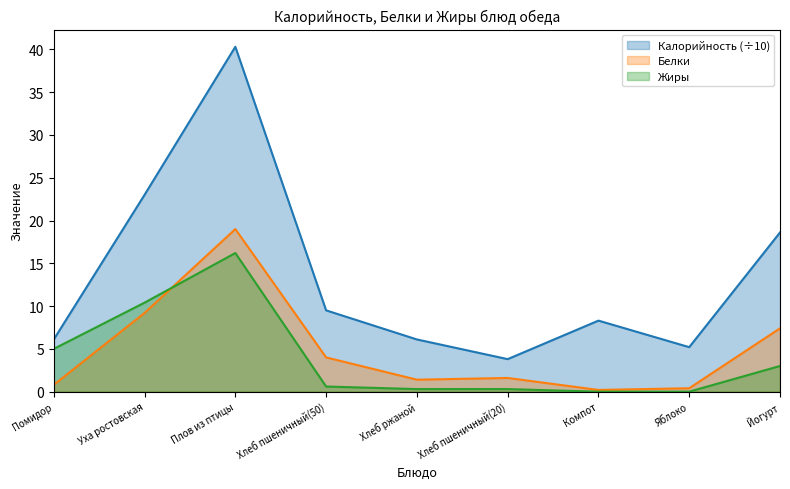

How many data points in Калорийность are less than 8?

4